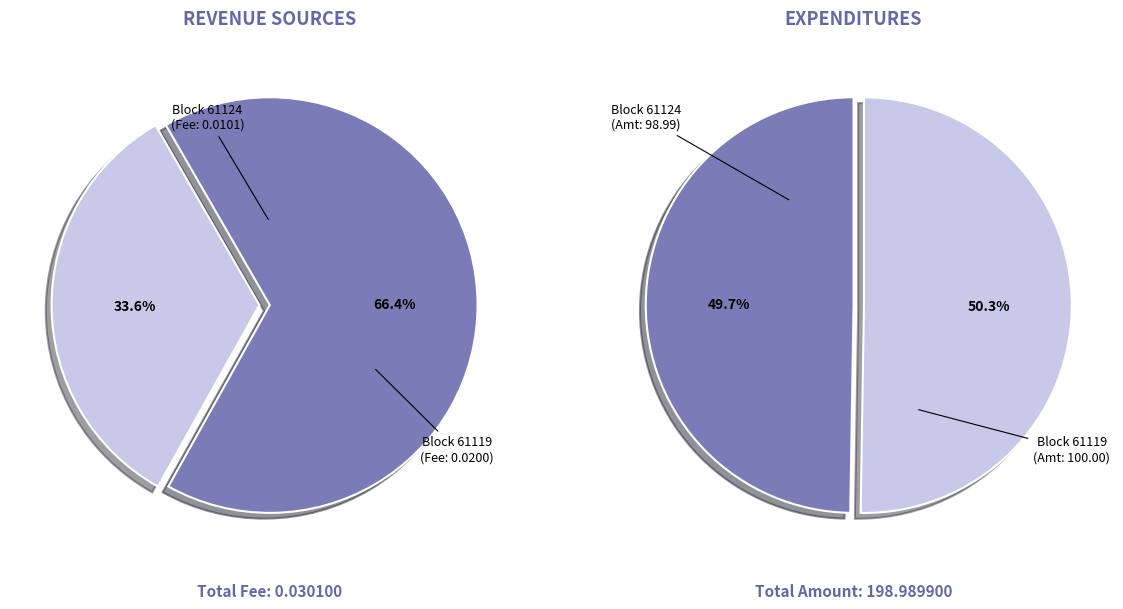

Which category has the biggest portion of the pie?

61119